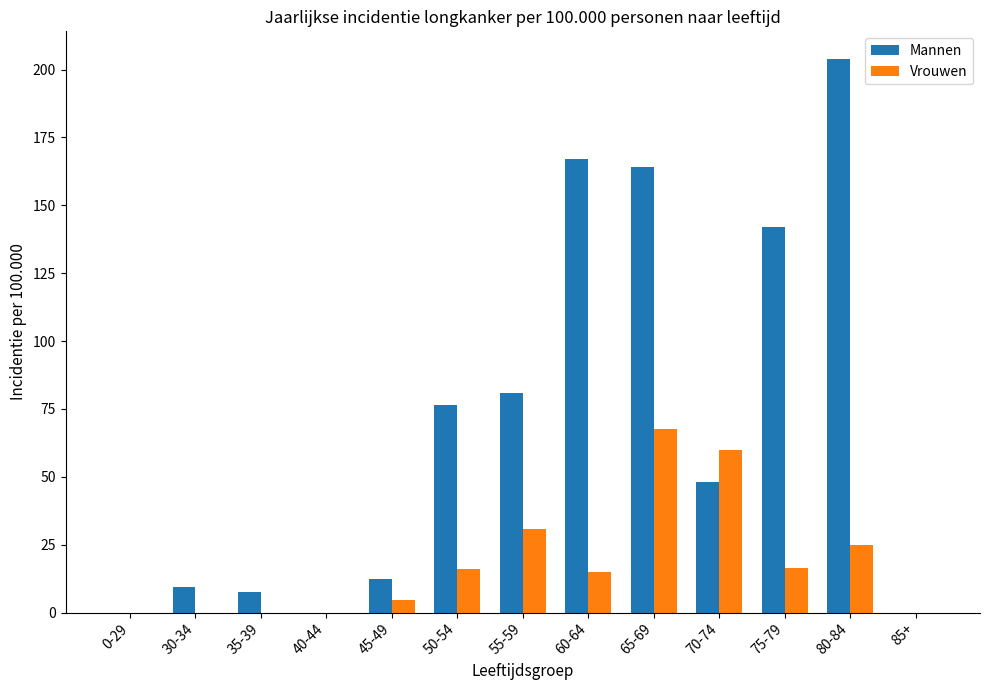

What is the sum of the Vrouwen values at 70-74 and 55-59?

90.7